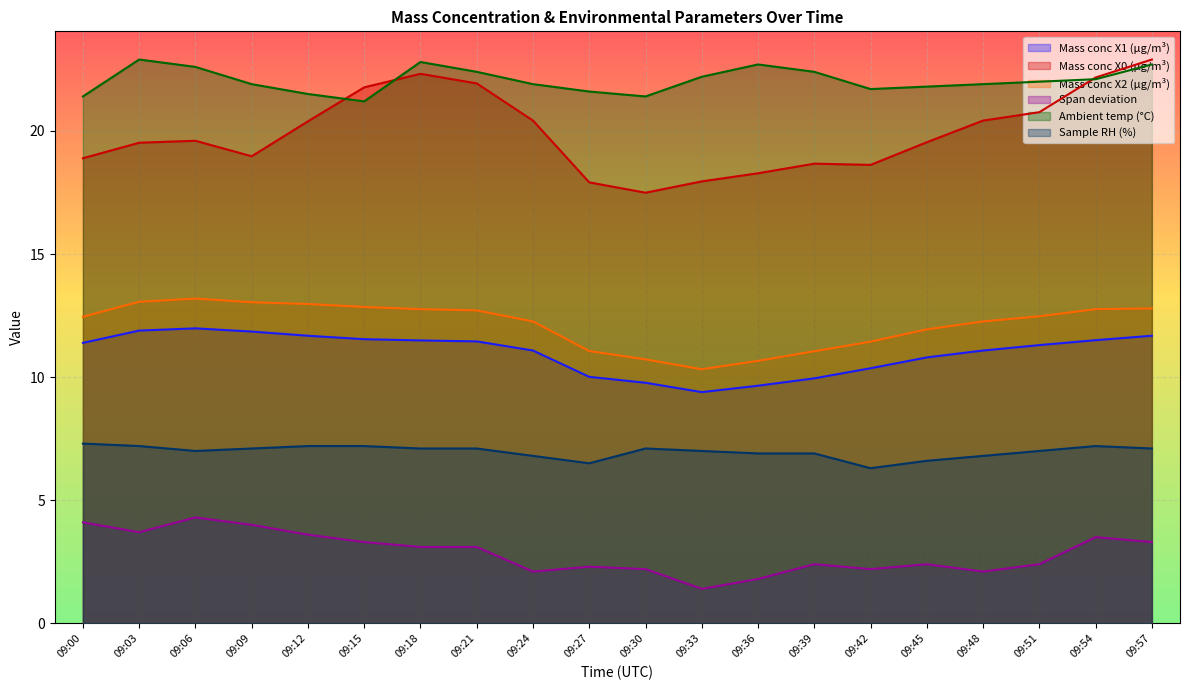

The value of Ambient temp (°C) at 09:54 is 13.0. True or false?

False